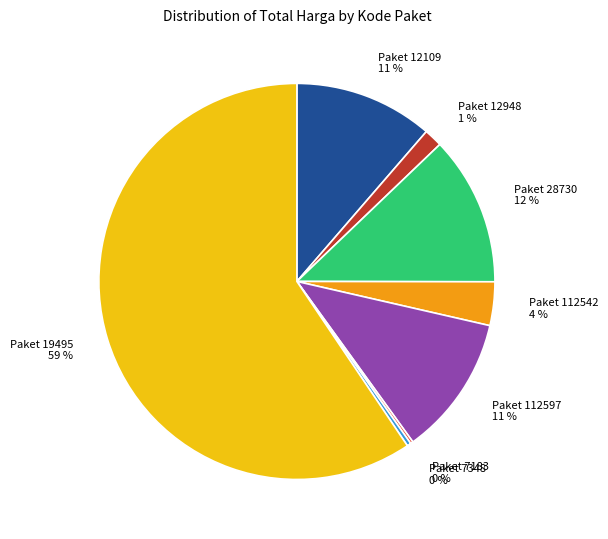

Which has a higher value, Paket 12948 or Paket 112597?

Paket 112597